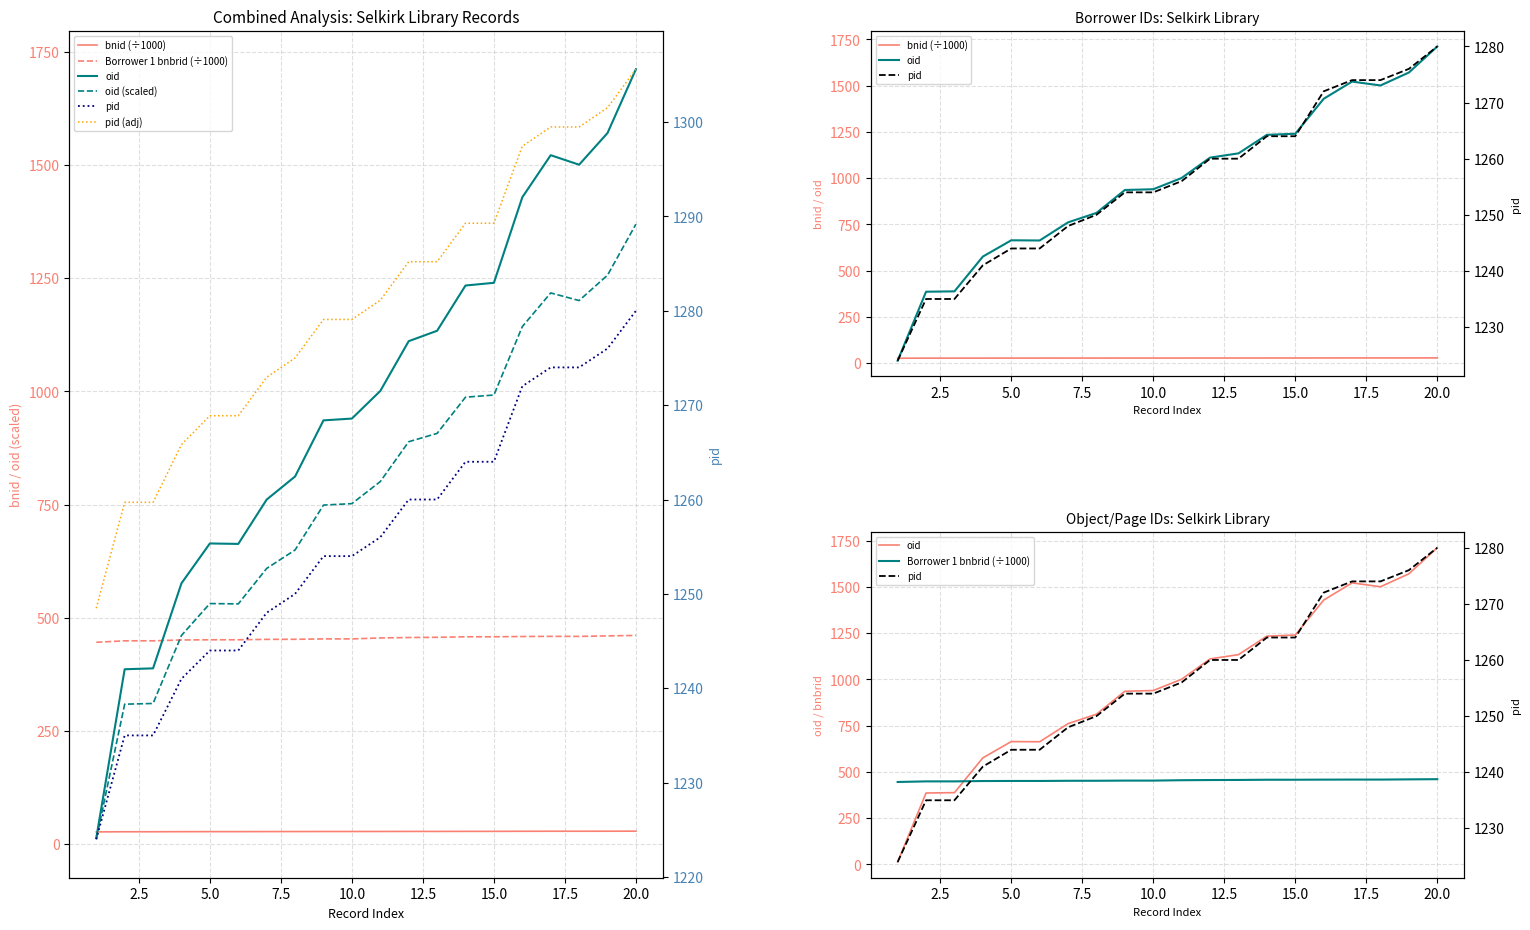

Does the chart have visible grid lines?

Yes